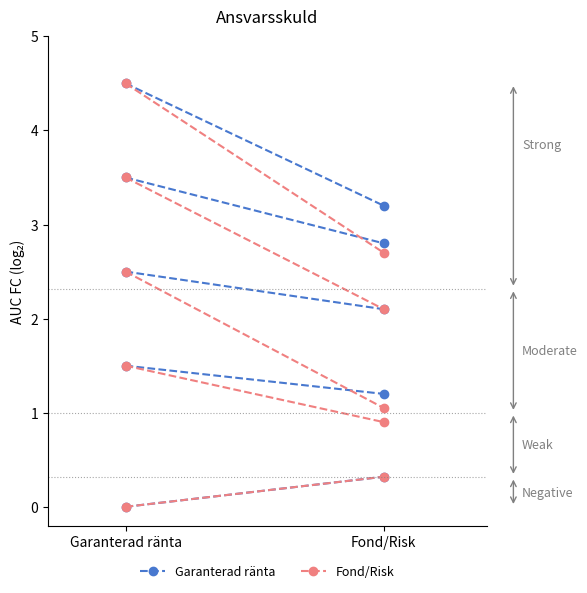

What is the value of the Garanterad ränta point at the 2nd from the left?

3.2